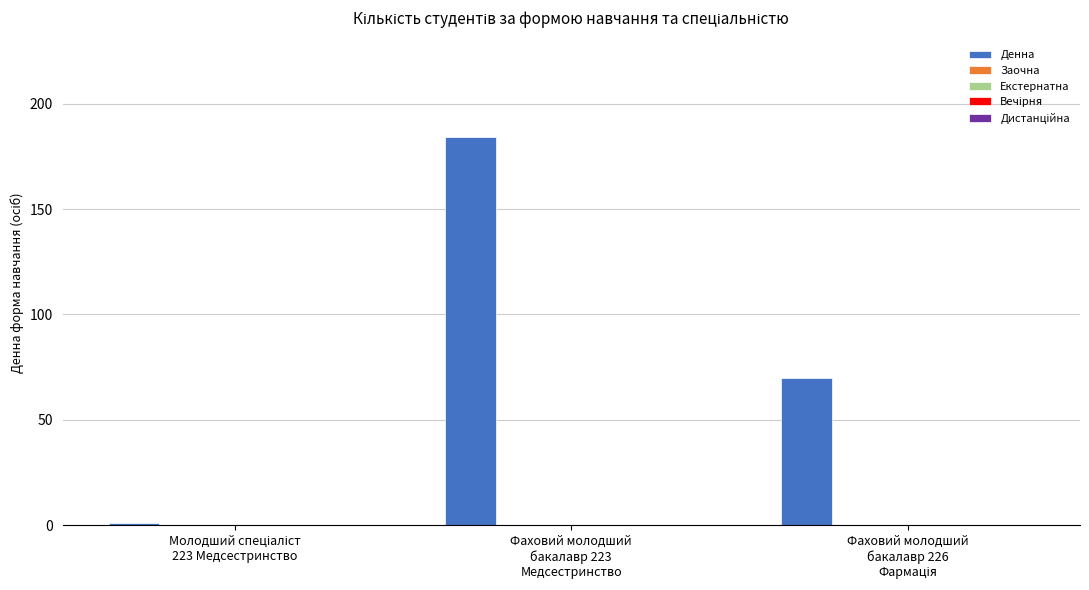

Count the number of categories in the chart.

3